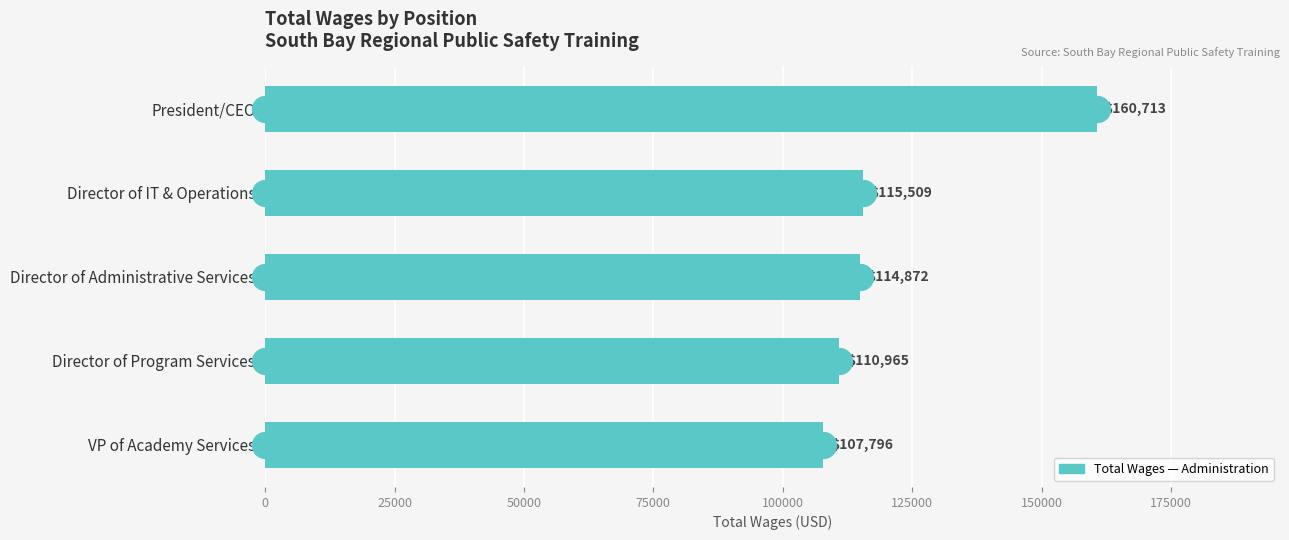

What is the label of the 1st bar from the top?

President/CEO